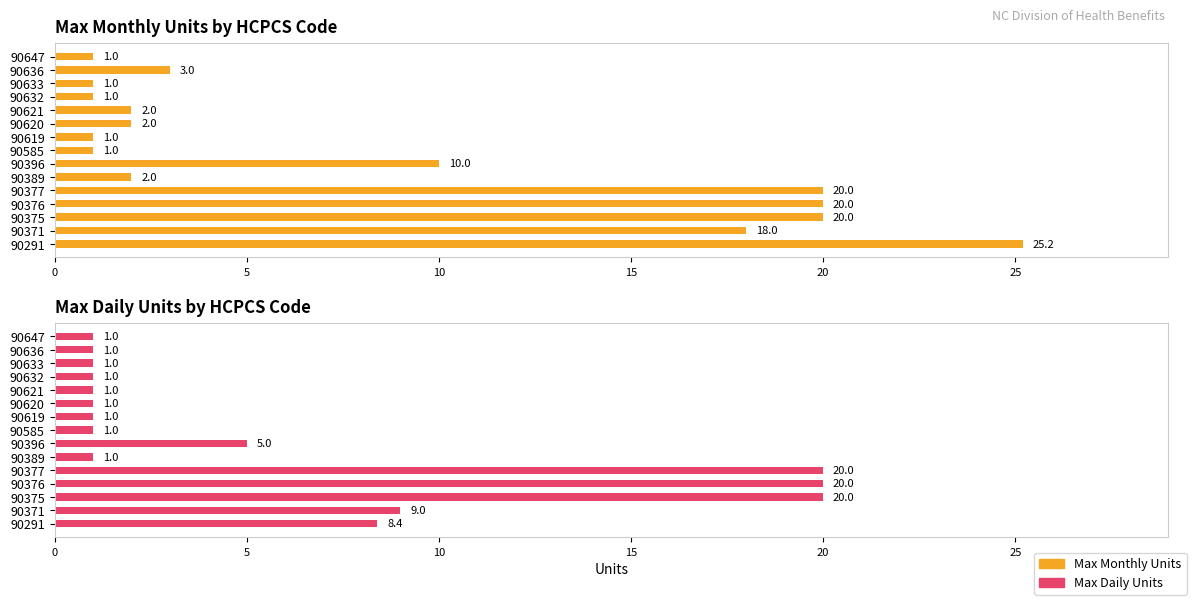

True or false: Max Monthly Units has a value of 1.7 at 90619.

False